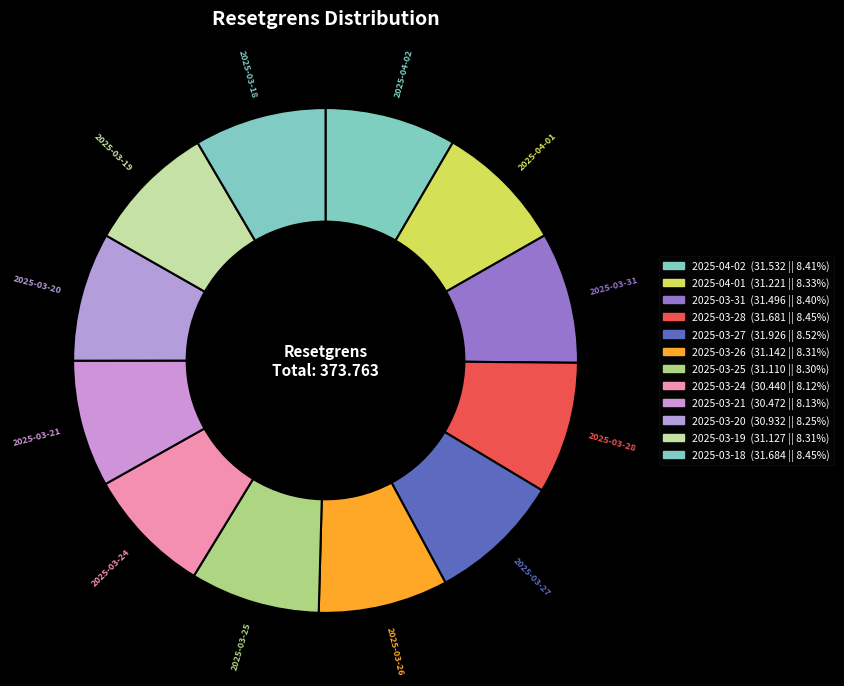

How many slices are in this pie chart?

12